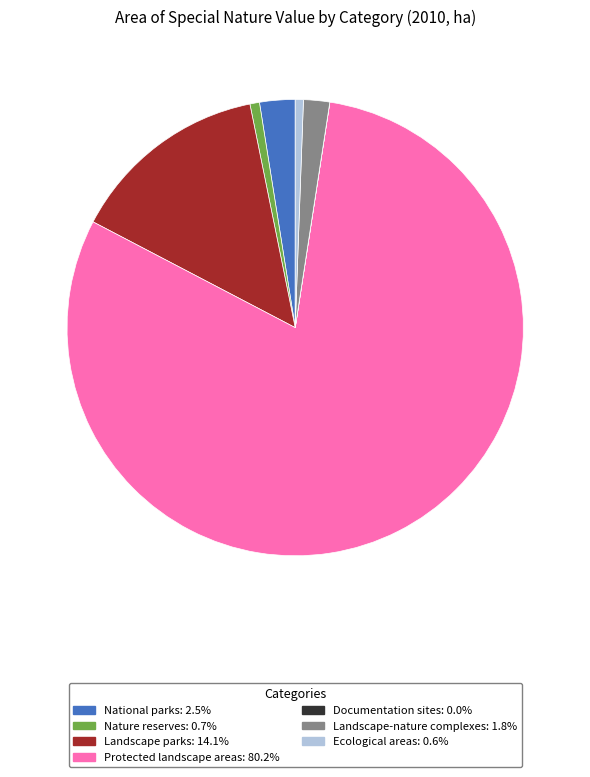

What is the ratio of the value at Nature reserves to the value at National parks?

0.3